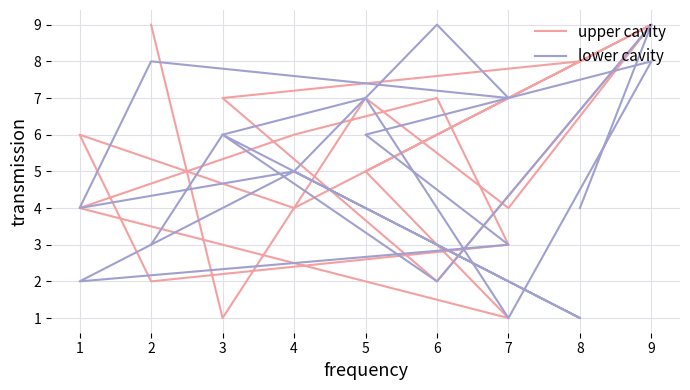

True or false: lower cavity has more than 0 interior local peaks.

True